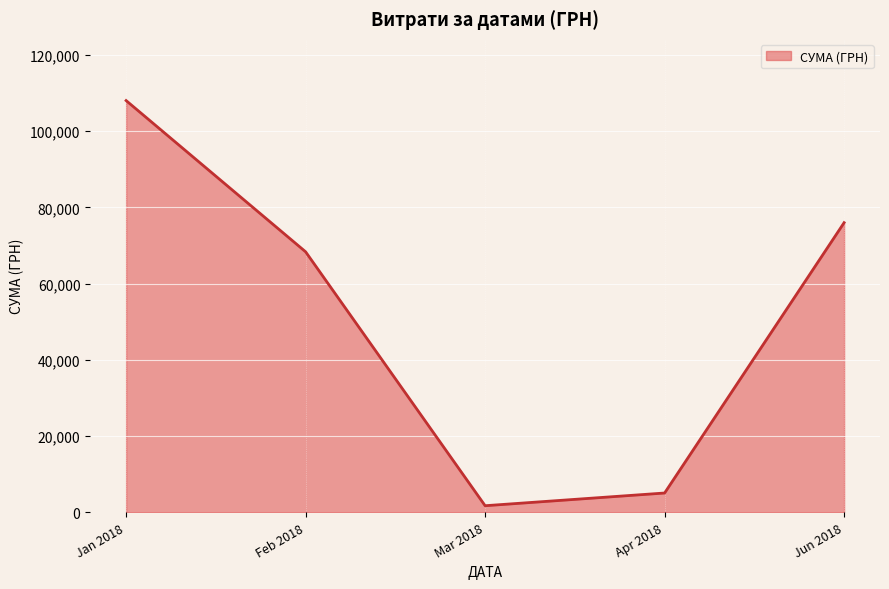

Rank the categories by value from highest to lowest.

Jan 2018, Jun 2018, Feb 2018, Apr 2018, Mar 2018